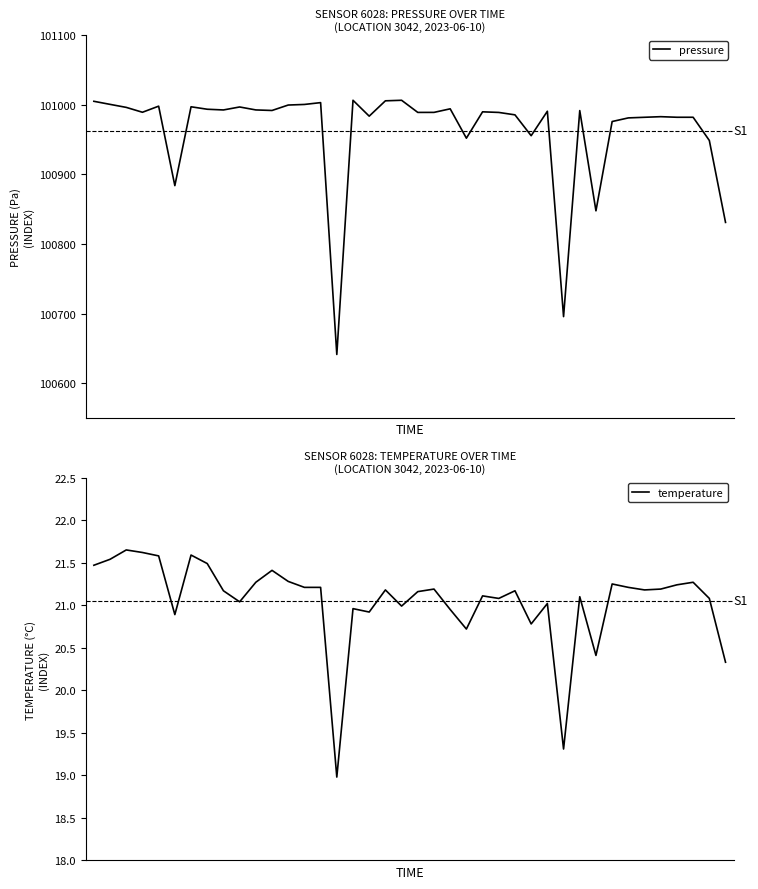

What is the spread (max minus min) of values at 32?

100954.6